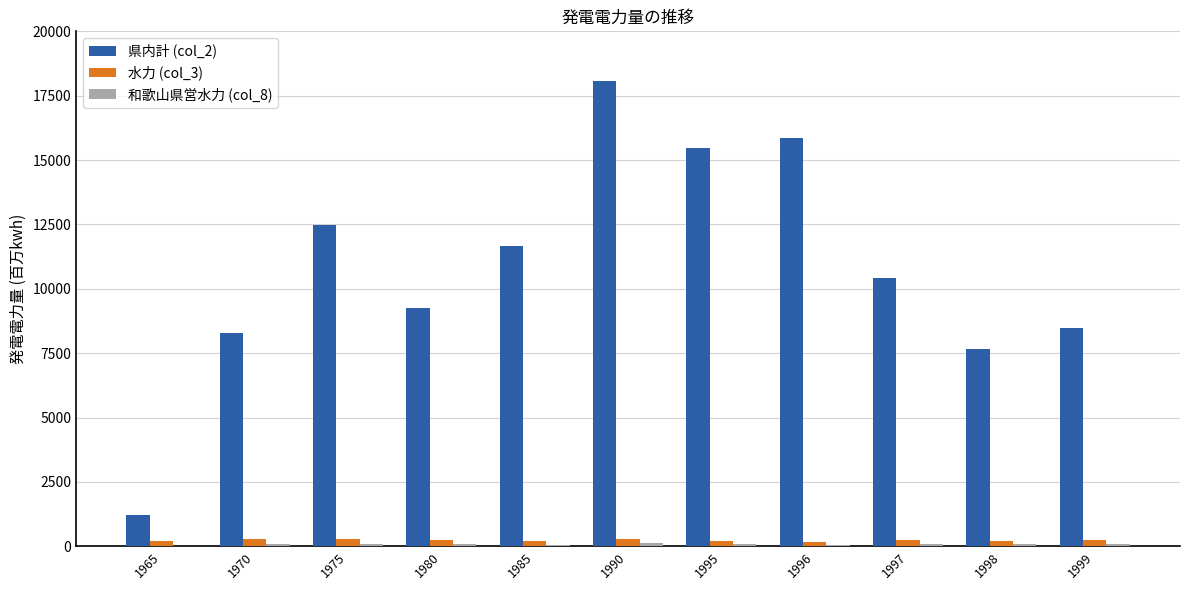

True or false: 県内計 (col_2) has a value of 15863.0 at 1996.

True